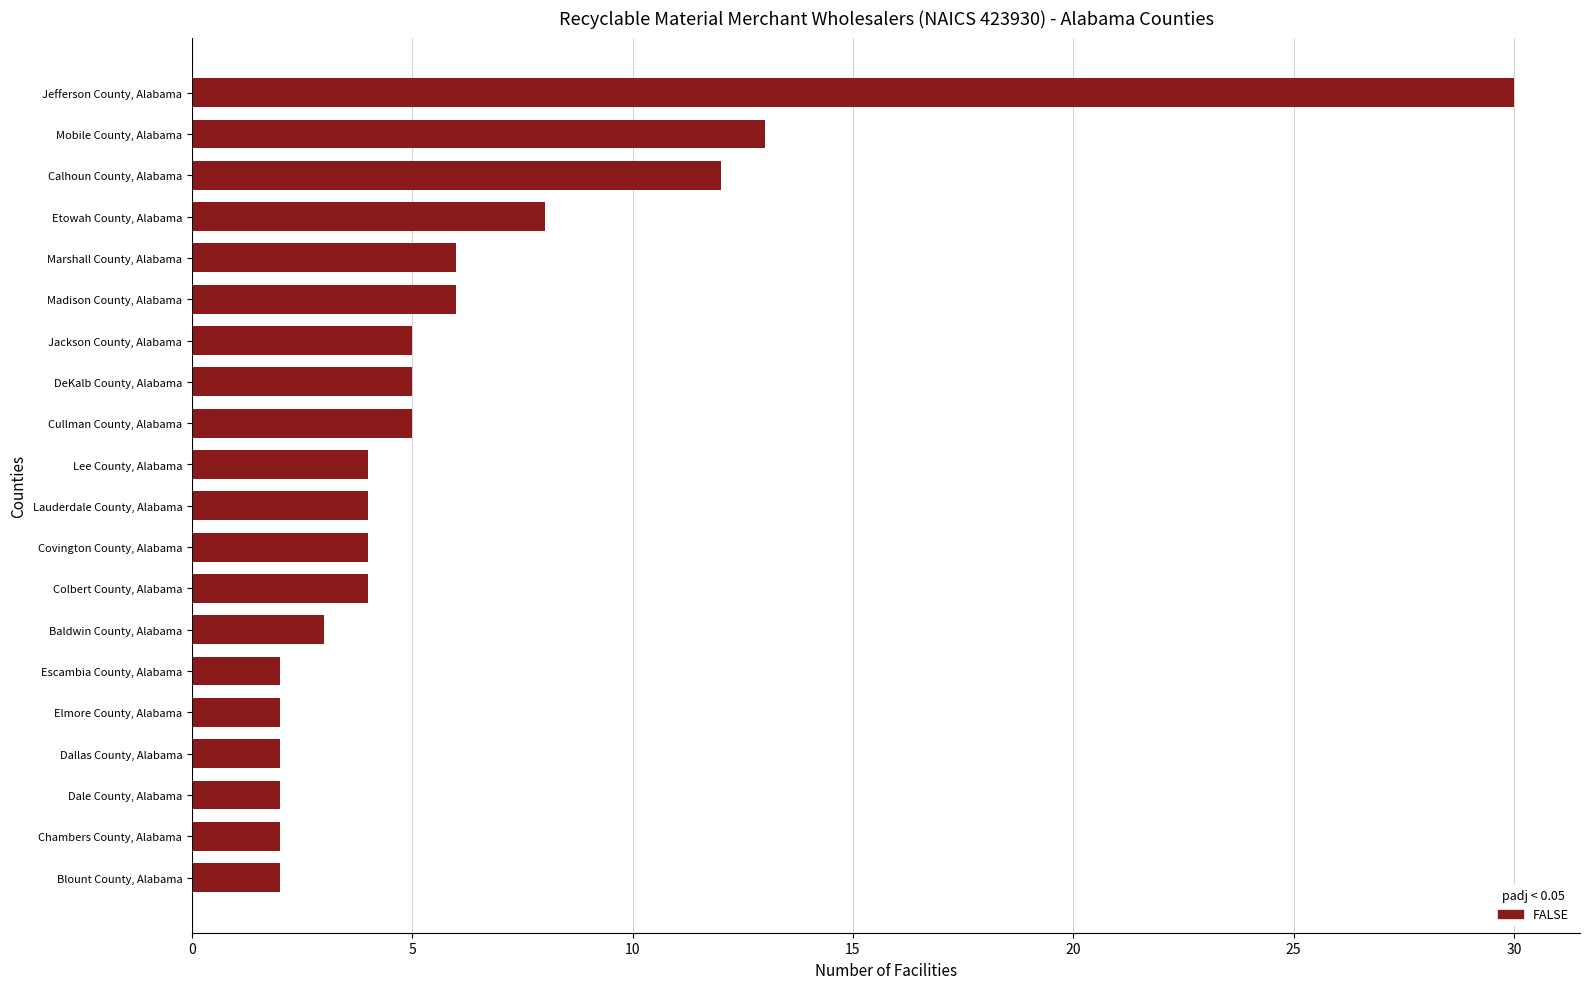

At which label is the value closest to 16?

Mobile County, Alabama